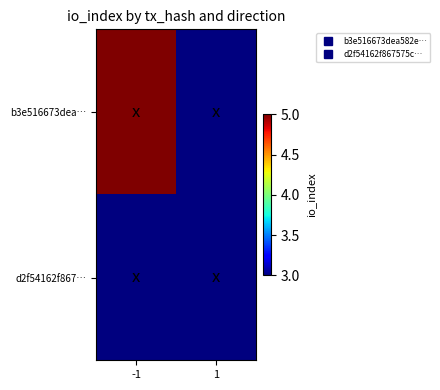

At which category is the sum across all series the highest?

-1